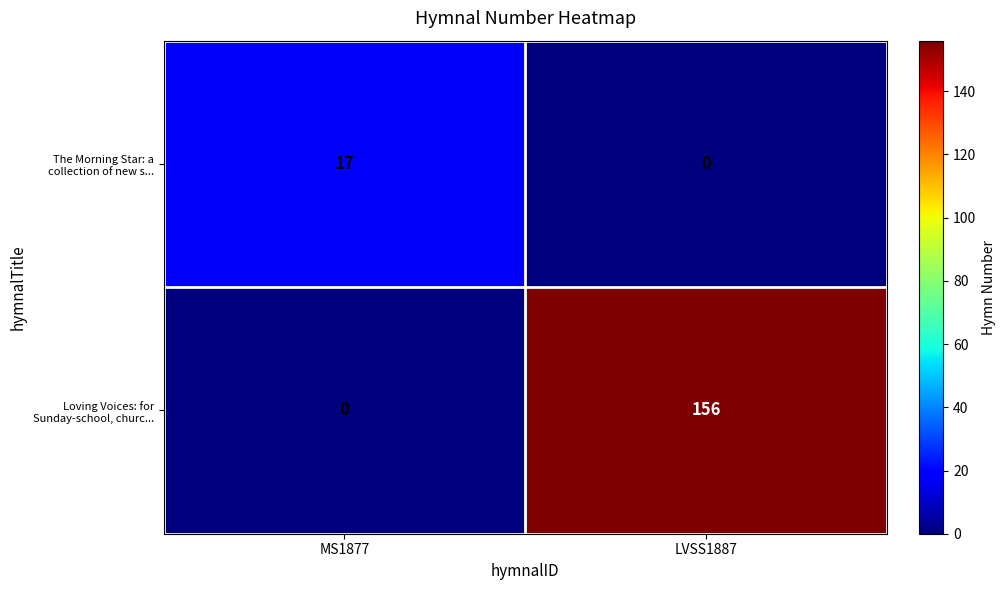

What is the sum of all The Morning Star: a collection of new s... values?

17